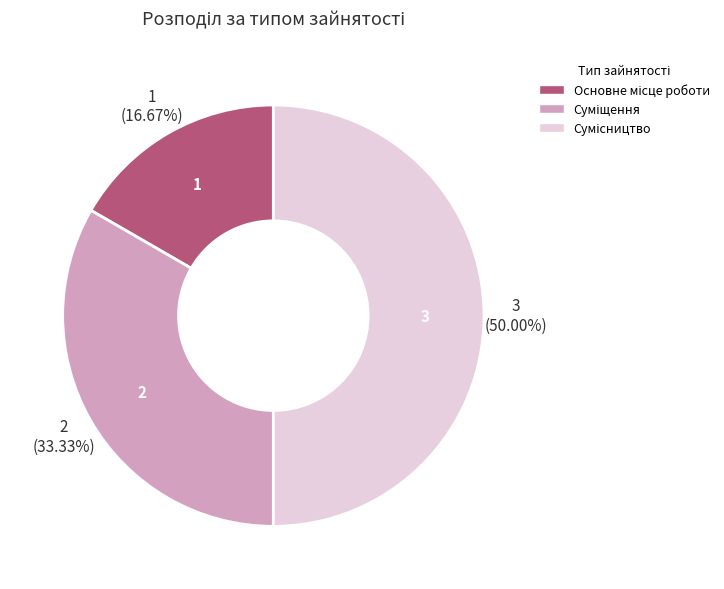

Is there any slice that represents more than half of the pie?

No